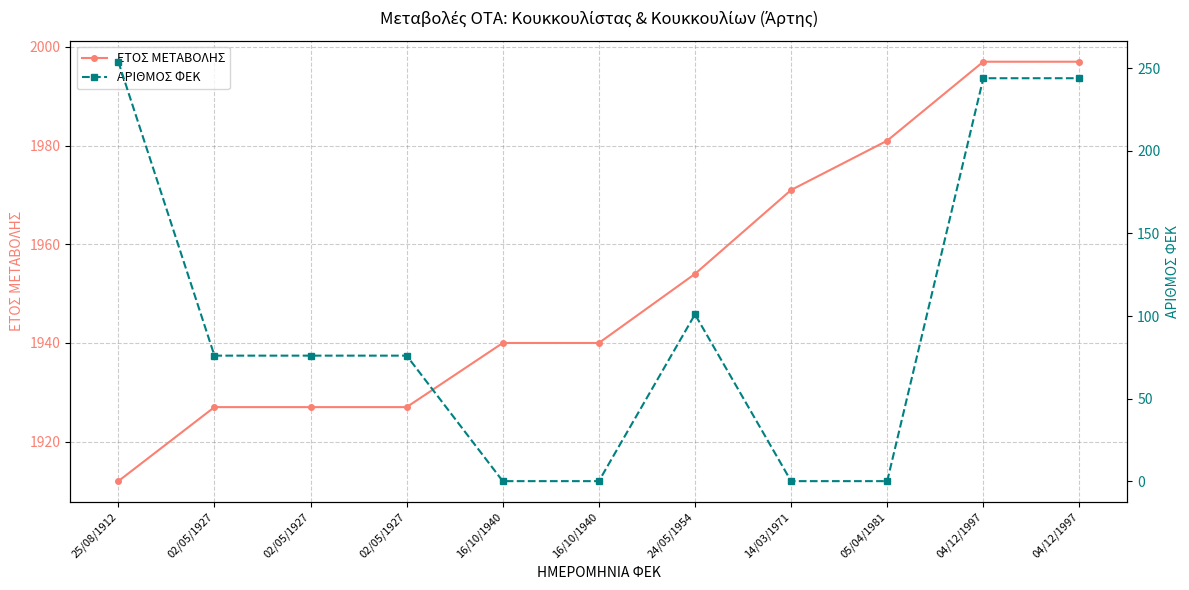

The value of ΑΡΙΘΜΟΣ ΦΕΚ at 04/12/1997 is 79. True or false?

False